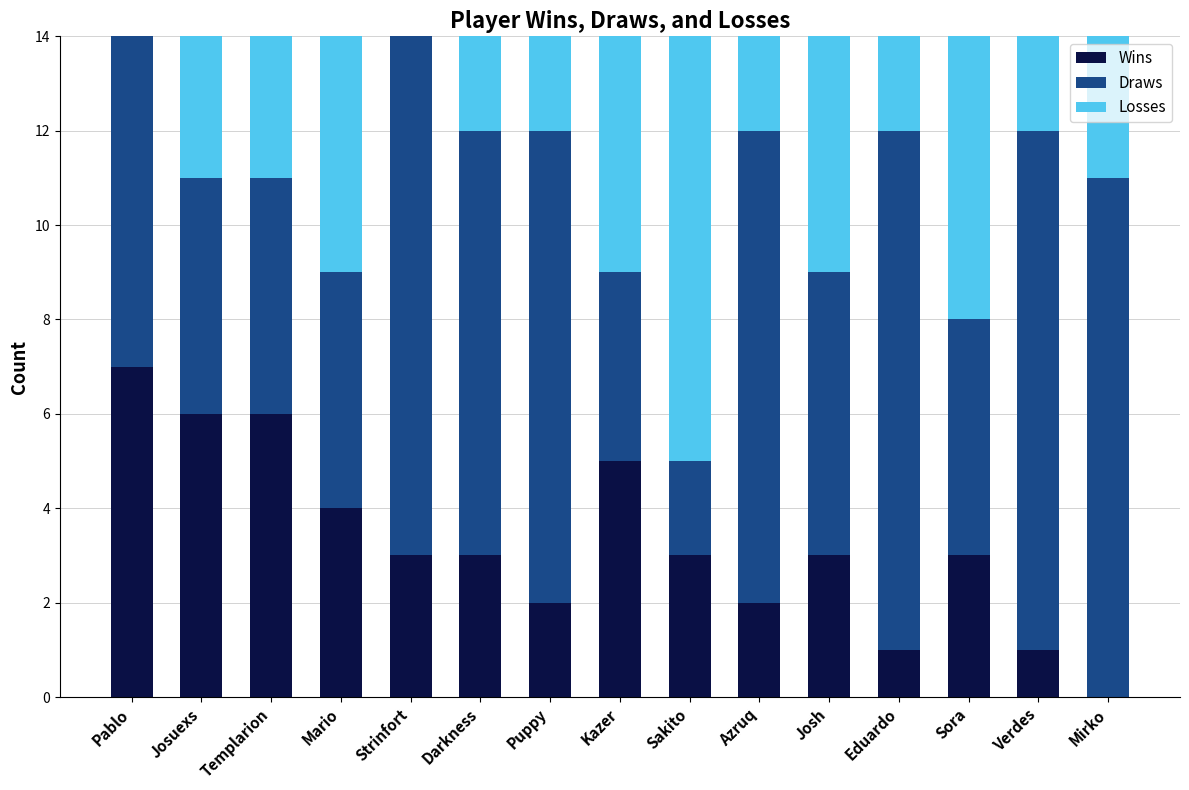

At which label does Wins reach its peak?

Pablo